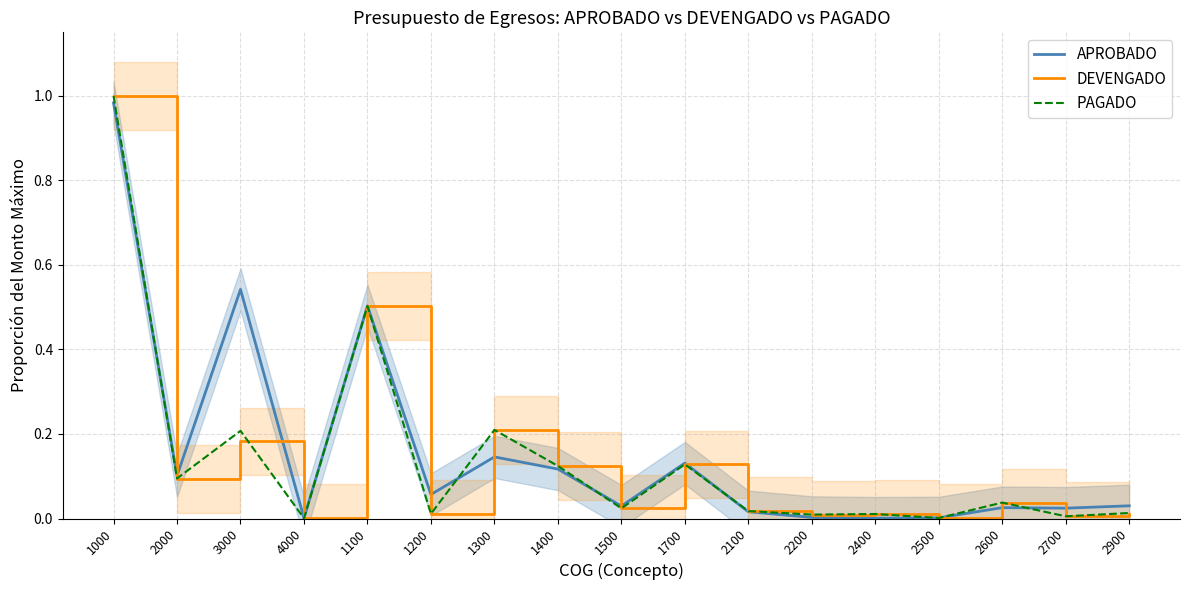

Reading left to right, extract all data points from this chart.

APROBADO: 1000=1.0	2000=0.1	3000=0.5	4000=0.0	1100=0.5	1200=0.1	1300=0.1	1400=0.1	1500=0.0	1700=0.1	2100=0.0	2200=0.0	2400=0.0	2500=0.0	2600=0.0	2700=0.0	2900=0.0
DEVENGADO: 1000=1.0	2000=0.1	3000=0.2	4000=0.0	1100=0.5	1200=0.0	1300=0.2	1400=0.1	1500=0.0	1700=0.1	2100=0.0	2200=0.0	2400=0.0	2500=0.0	2600=0.0	2700=0.0	2900=0.0
PAGADO: 1000=1.0	2000=0.1	3000=0.2	4000=0.0	1100=0.5	1200=0.0	1300=0.2	1400=0.1	1500=0.0	1700=0.1	2100=0.0	2200=0.0	2400=0.0	2500=0.0	2600=0.0	2700=0.0	2900=0.0